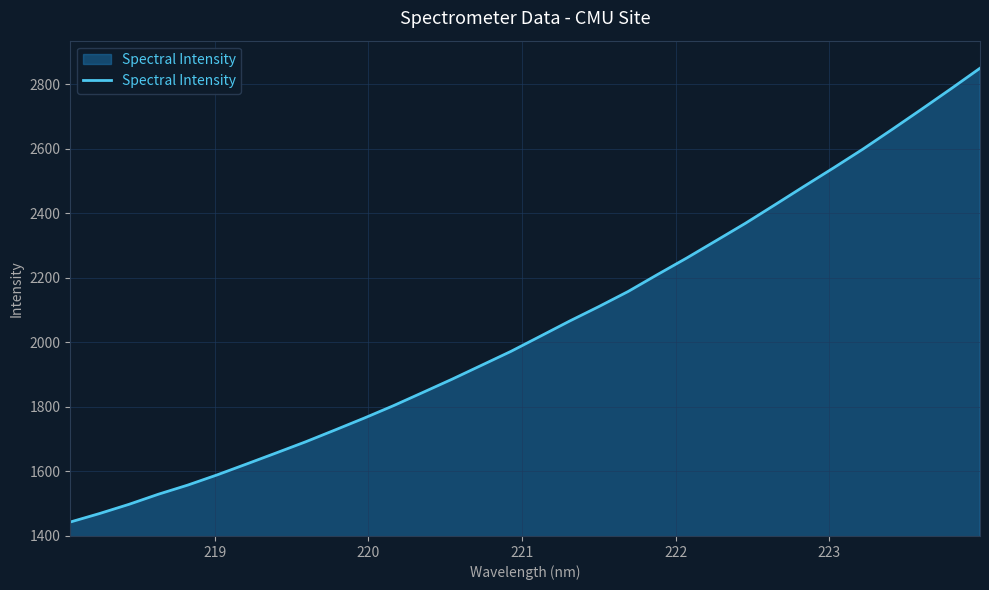

What is the minimum value shown in the chart?

1441.8